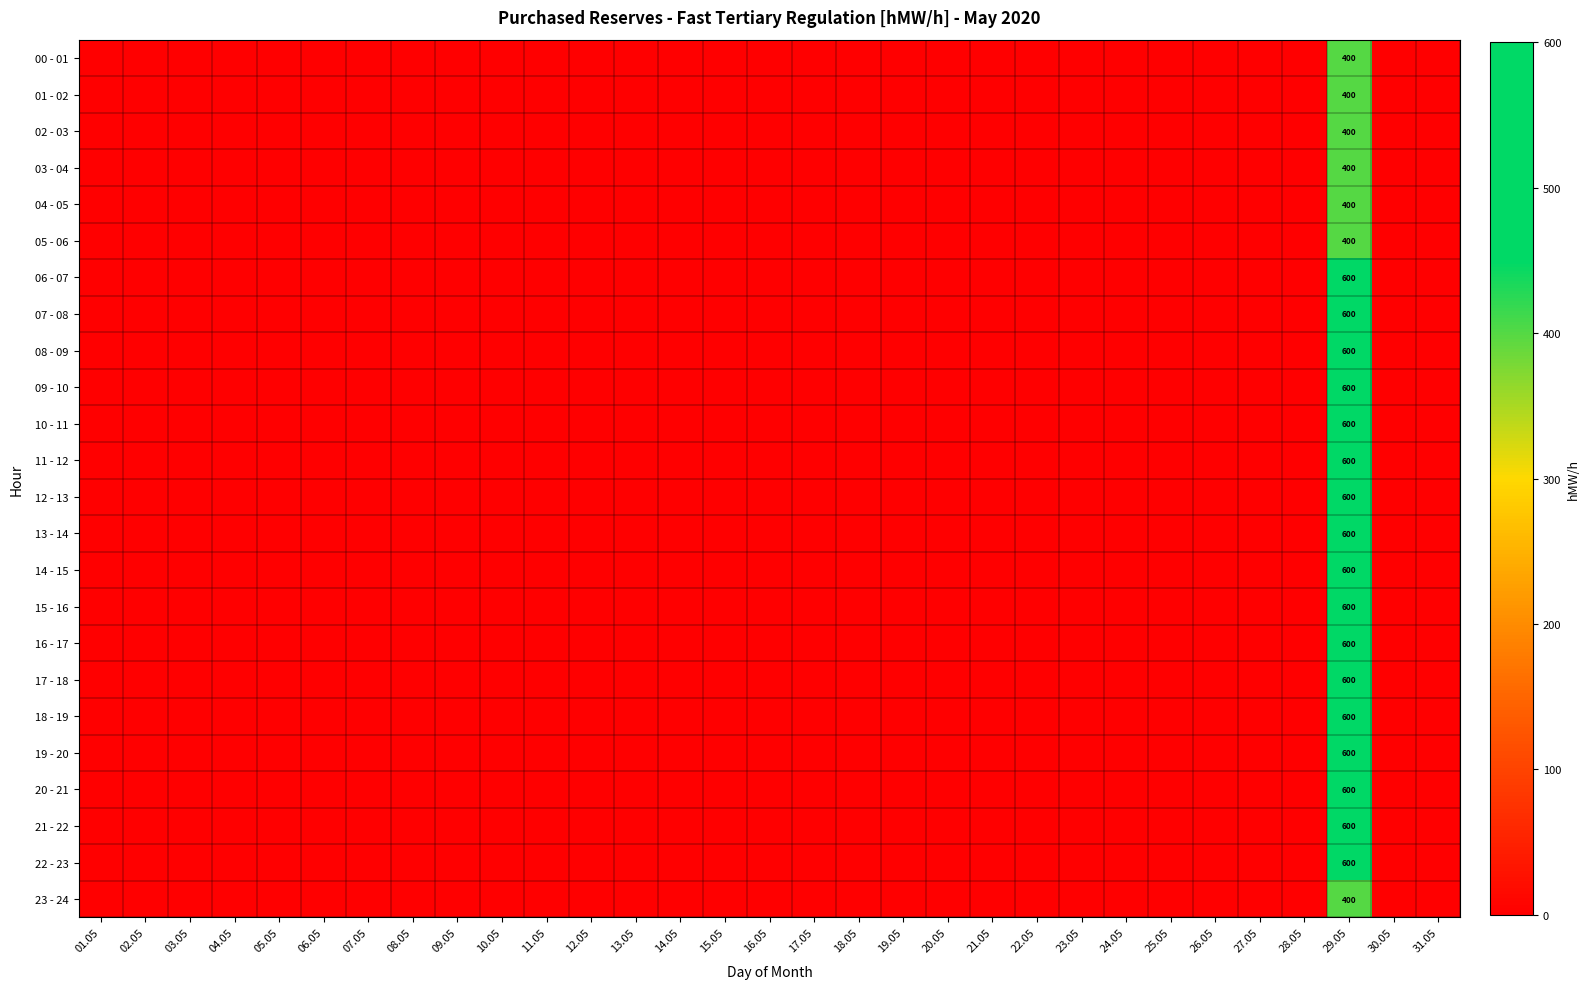

The 17 - 18 series shows 276 at 29.05. True or false?

False